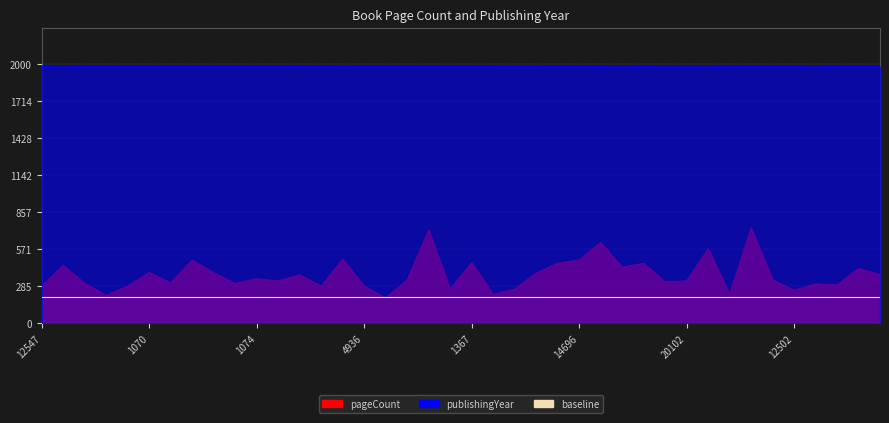

What is the spread (max minus min) of values at 1073?

1675